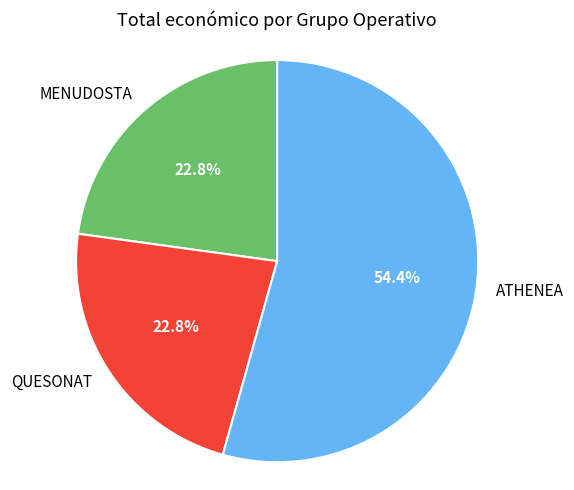

To the nearest percent, what is the difference between the largest and smallest slice percentages?

32%